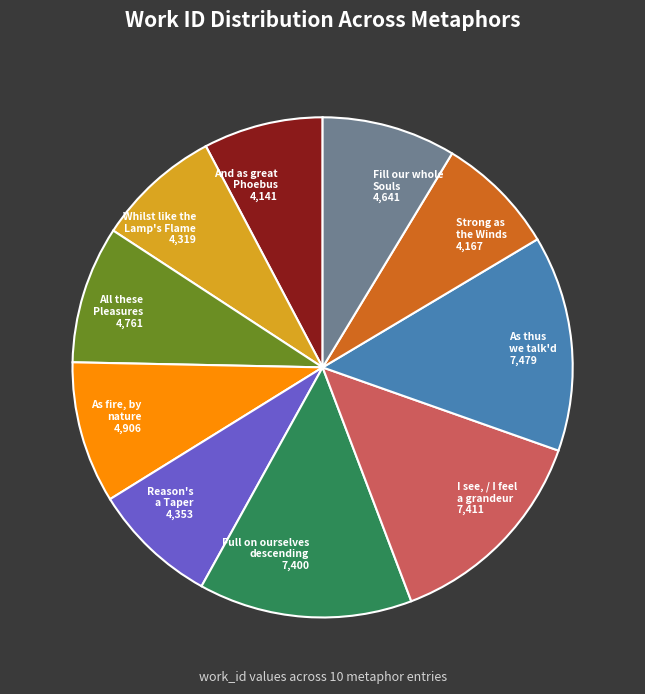

Is there a majority slice in this chart?

No